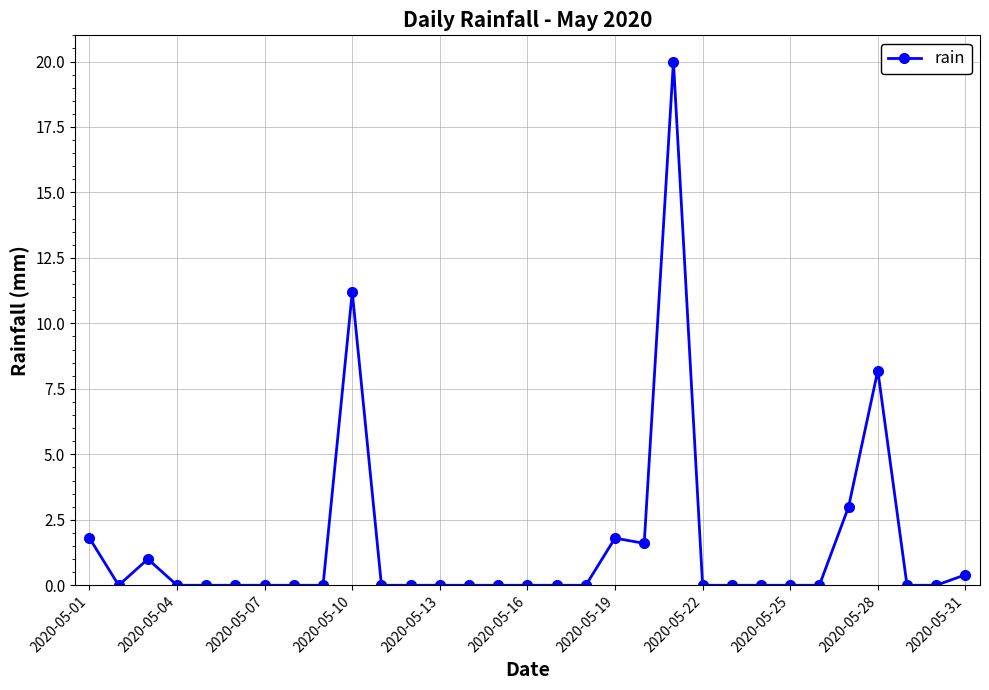

What is the sum of all values?

49.0